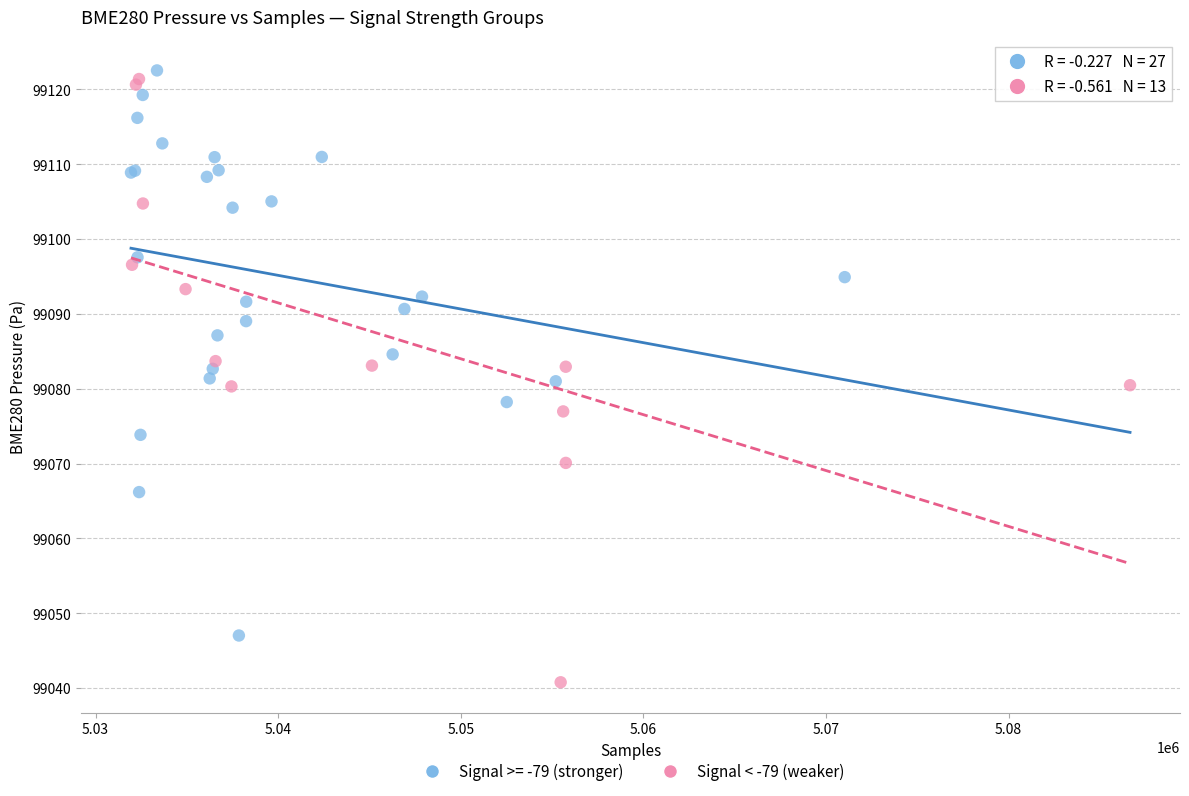

Which series reaches the minimum Y coordinate?

Signal < -79 (weaker)